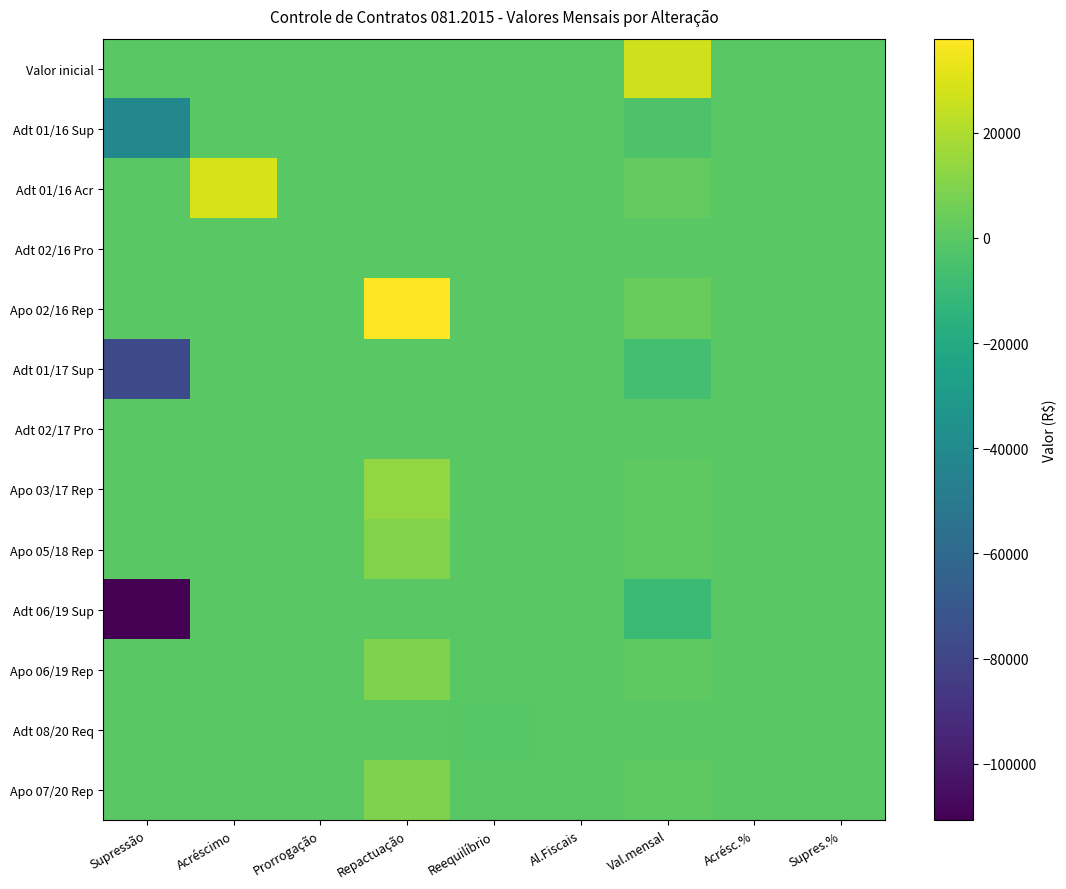

Which label corresponds to the largest value in the chart?

Repactuação